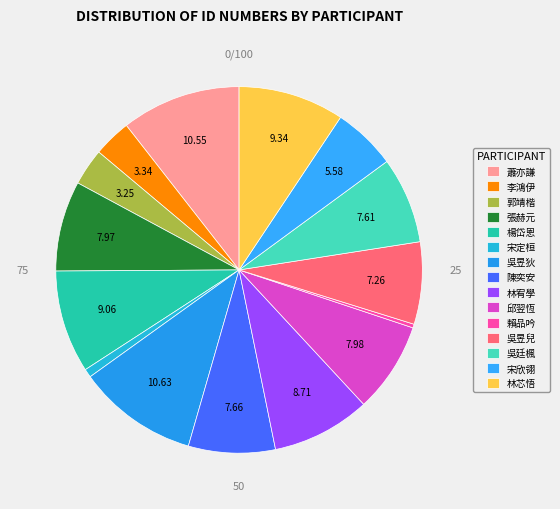

How many segments does this pie chart have?

15